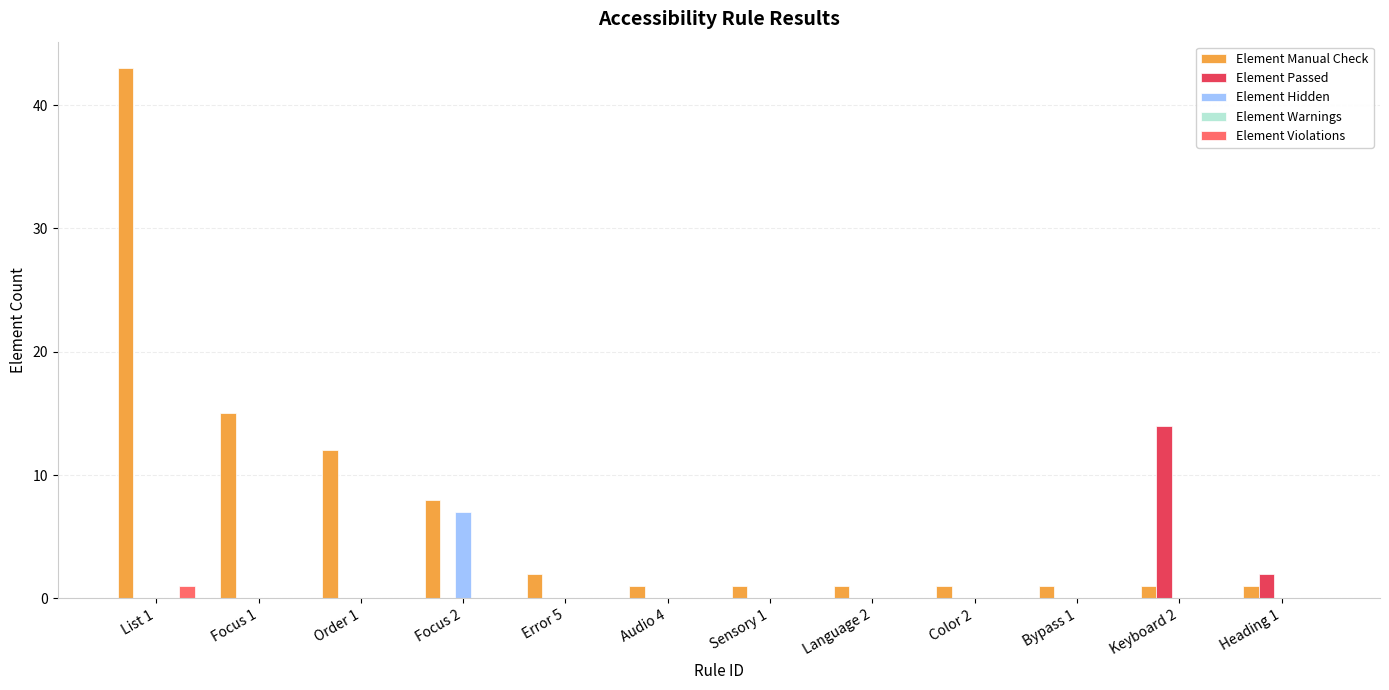

Which category has the highest value across all series?

List 1